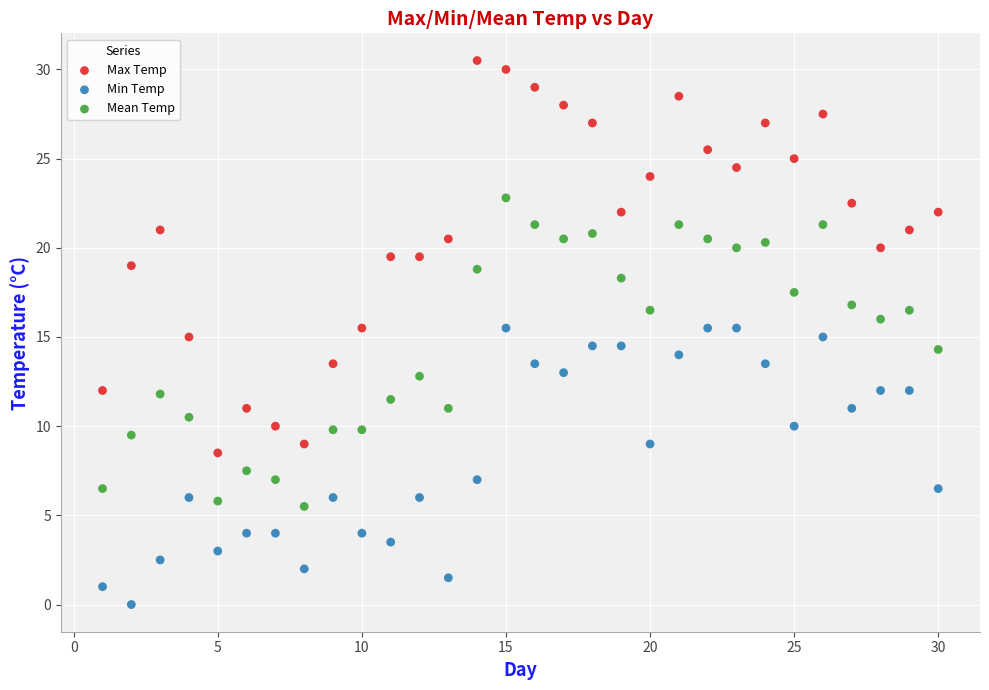

Across all data points, what is the range of X values (max minus min)?

29.0